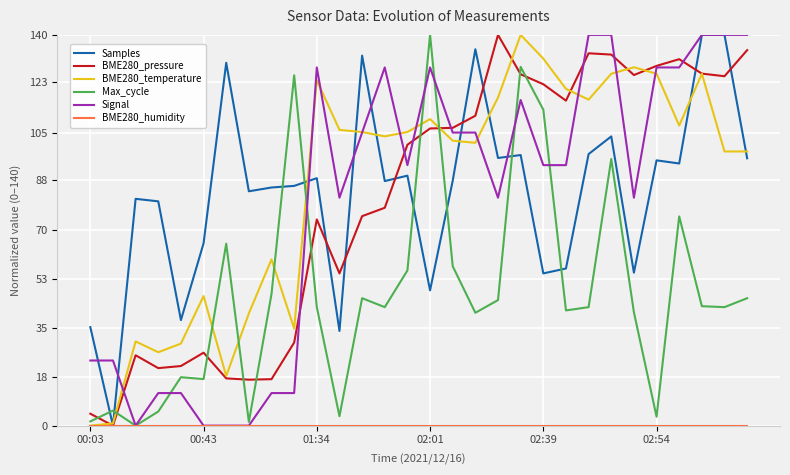

Which series ends up on top after the final intersection of BME280_pressure and Max_cycle?

BME280_pressure